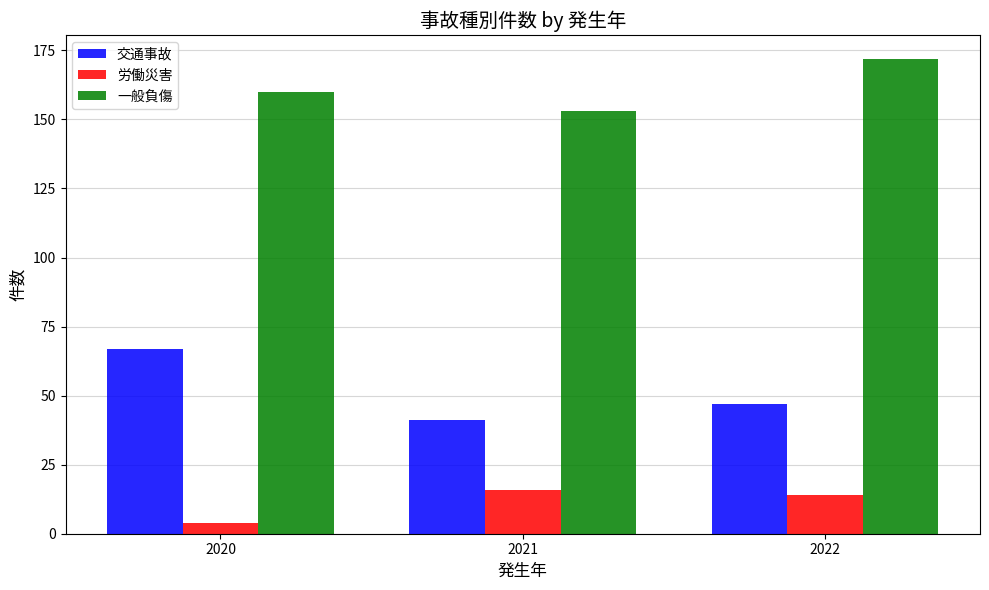

Between 2021 and 2022, which series saw the biggest shift?

一般負傷